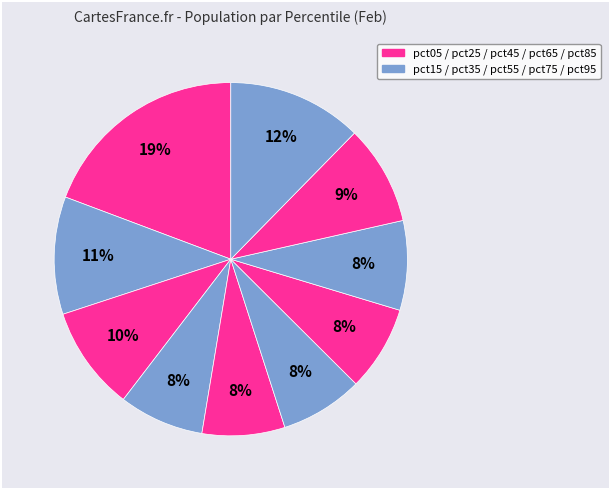

How many segments does this pie chart have?

10